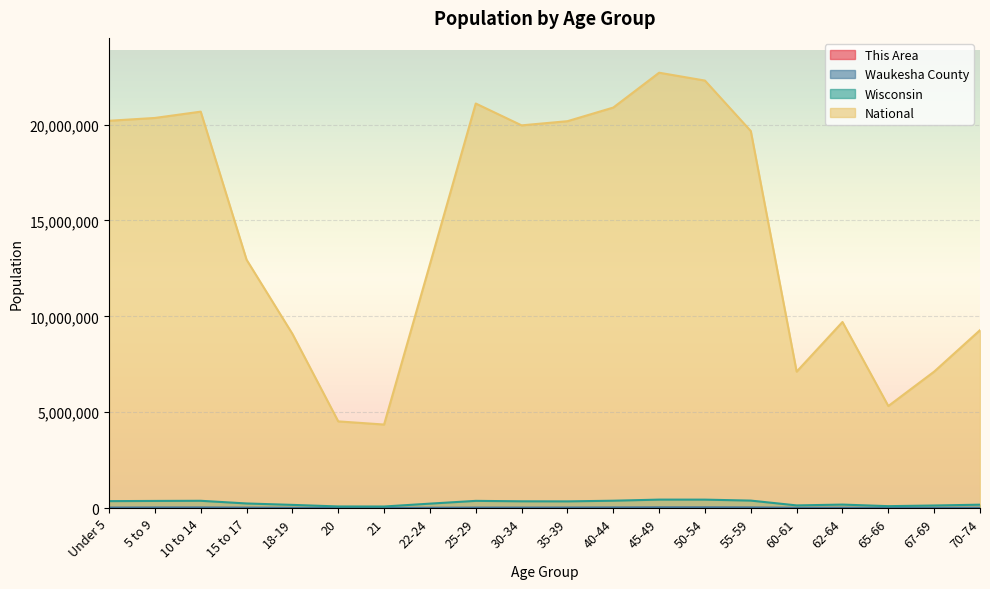

Which series changed the most between 45-49 and 67-69?

National